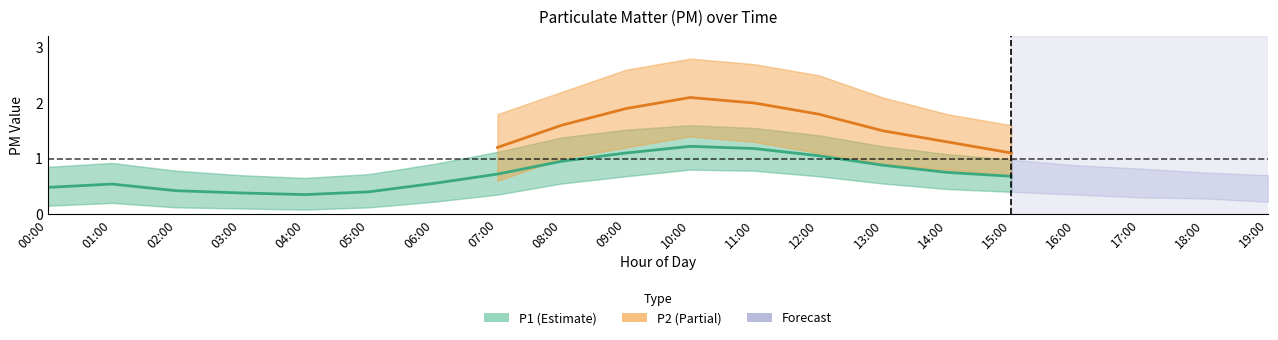

What position from the right is 09:00?

11